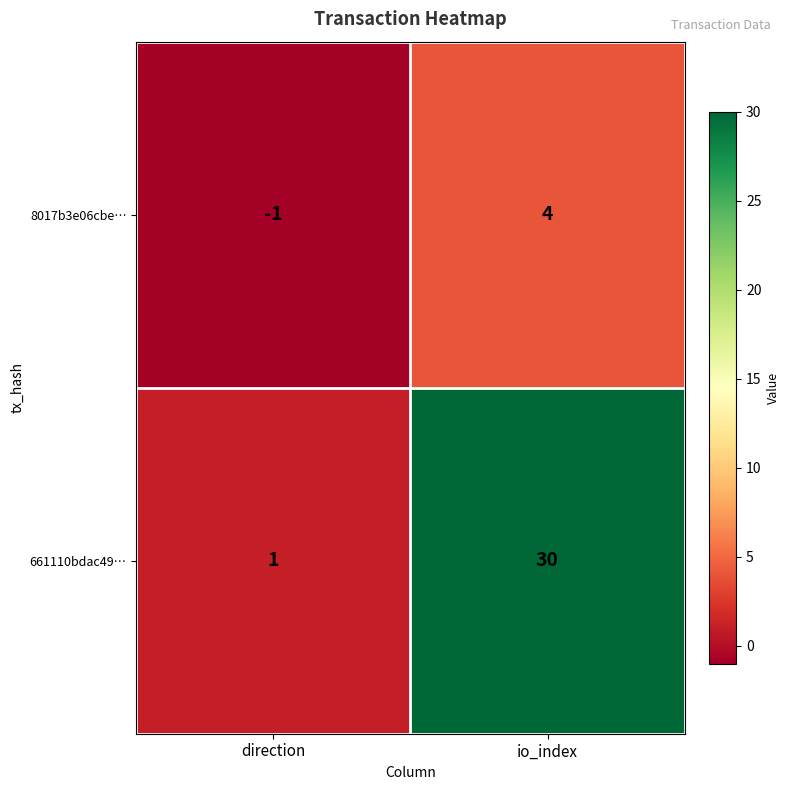

Which series has the widest spread of values?

661110bdac49…